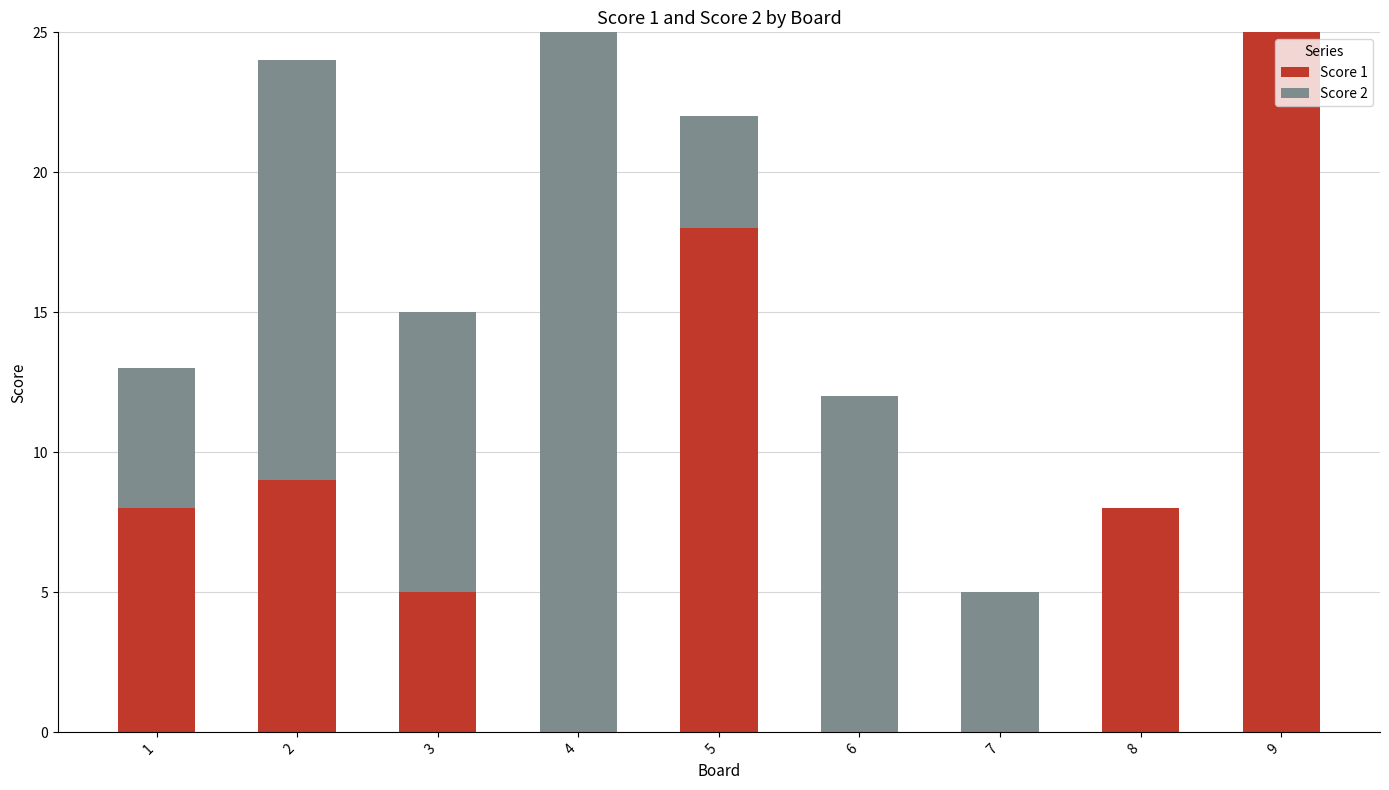

What is the total value across all series at 2?

24